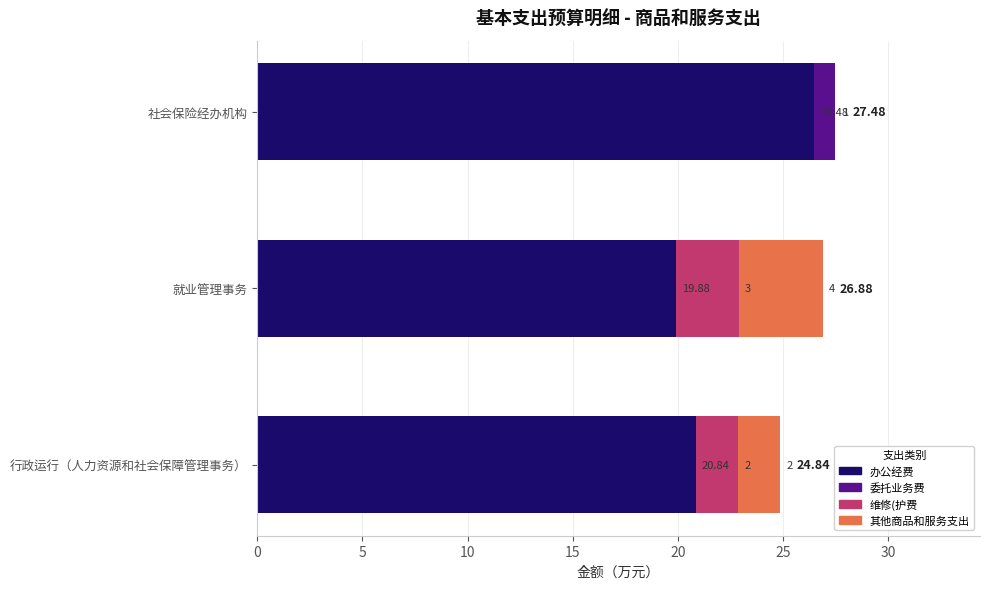

At which label does 办公经费 reach its peak?

社会保险经办机构